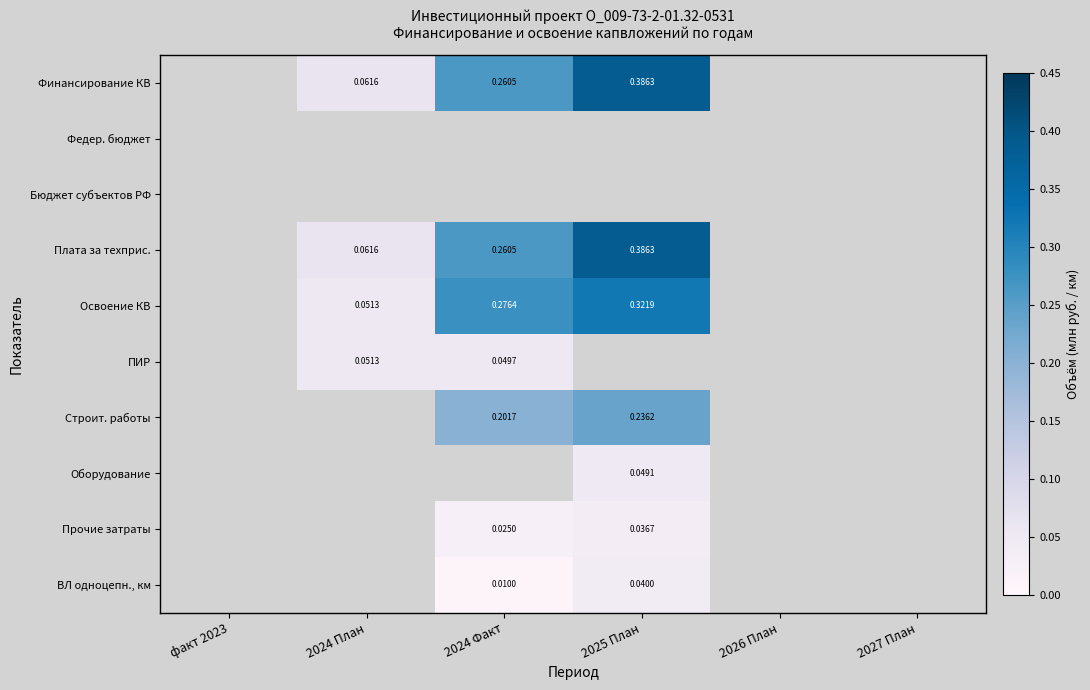

What is the sum of all ПИР values?

0.1